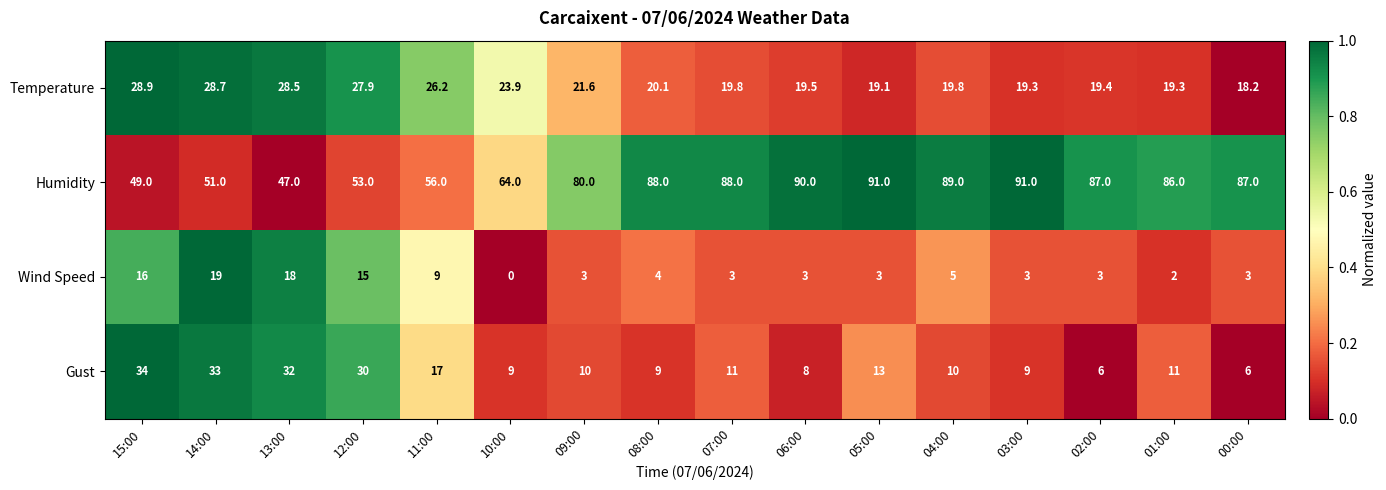

Between 15:00 and 09:00, which series saw the biggest shift?

Humidity